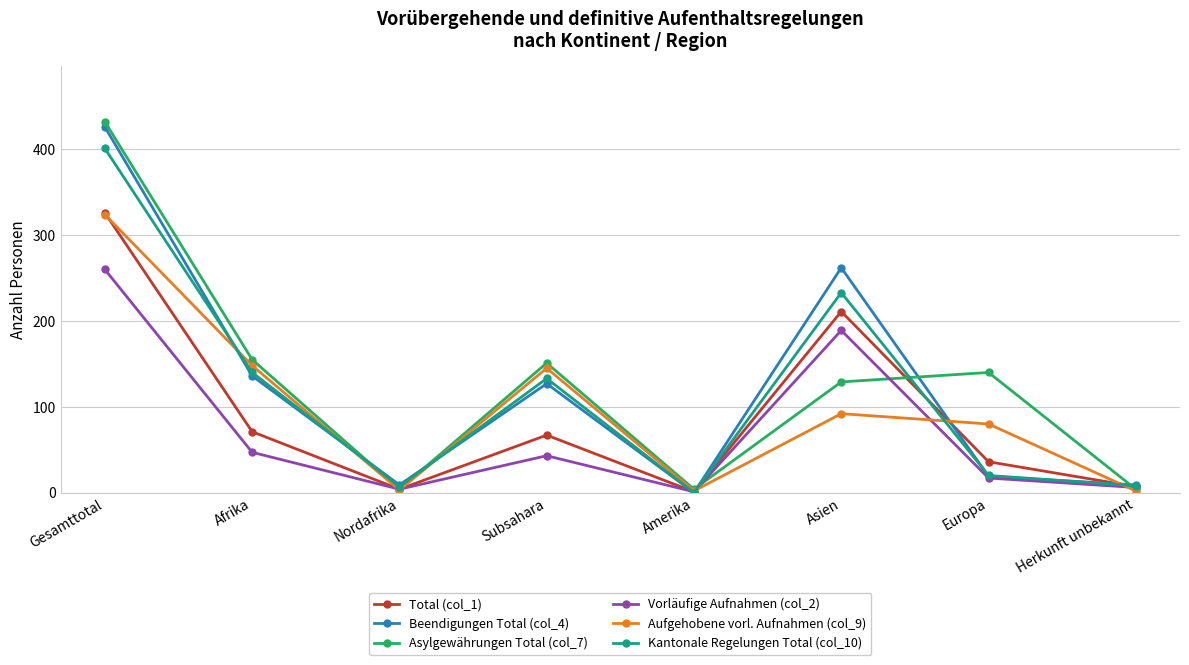

Count the number of categories in the chart.

8